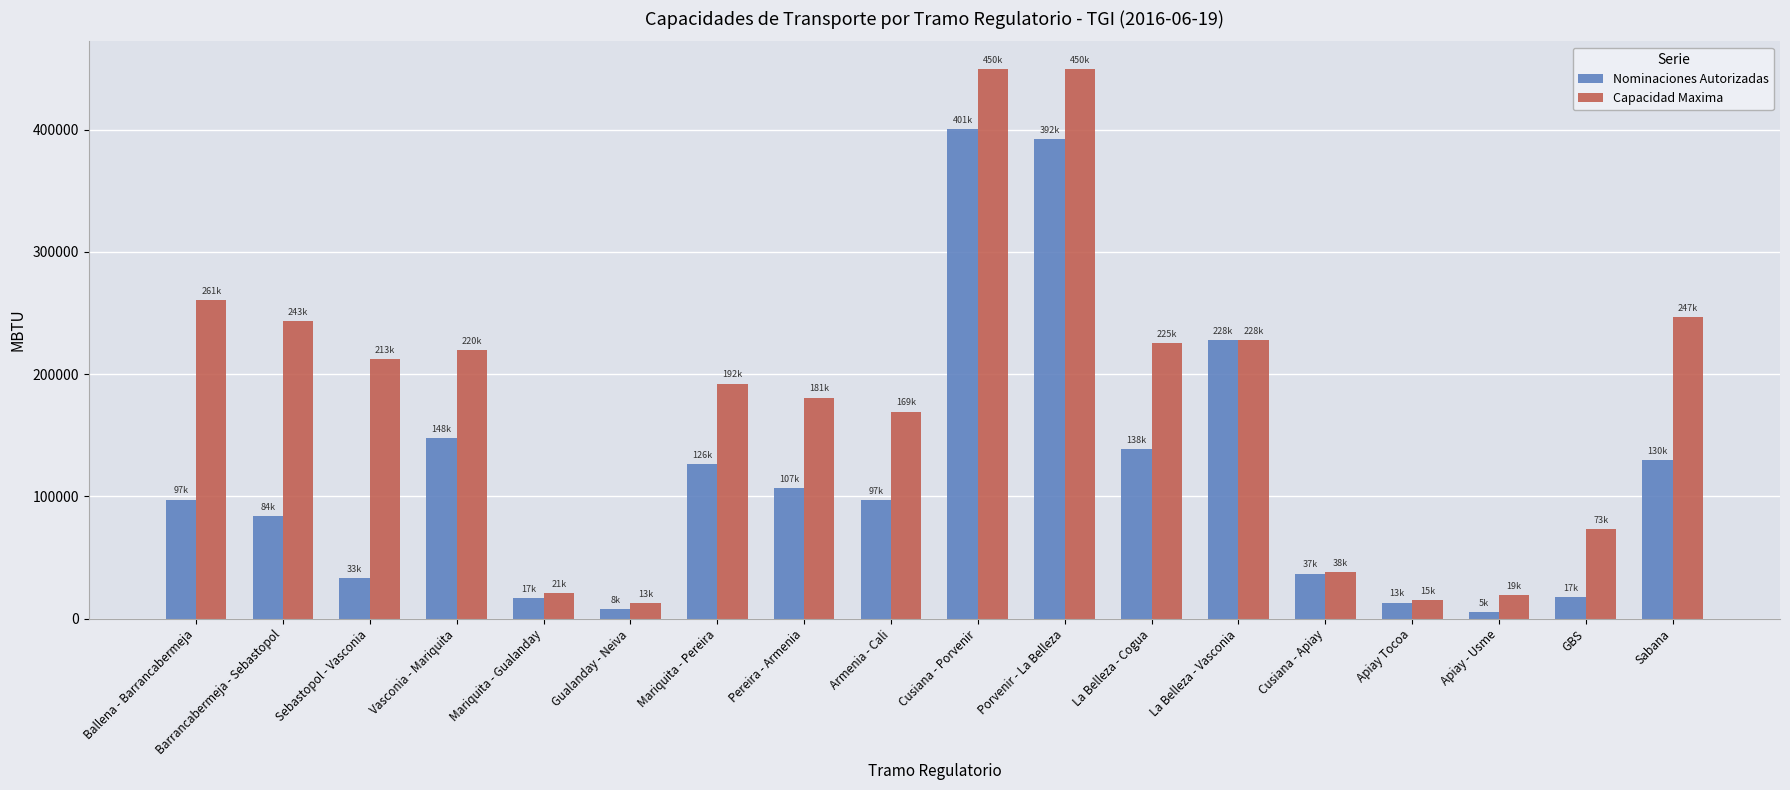

What is the sum of the Capacidad Maxima values at Pereira - Armenia and Sebastopol - Vasconia?

393376.6